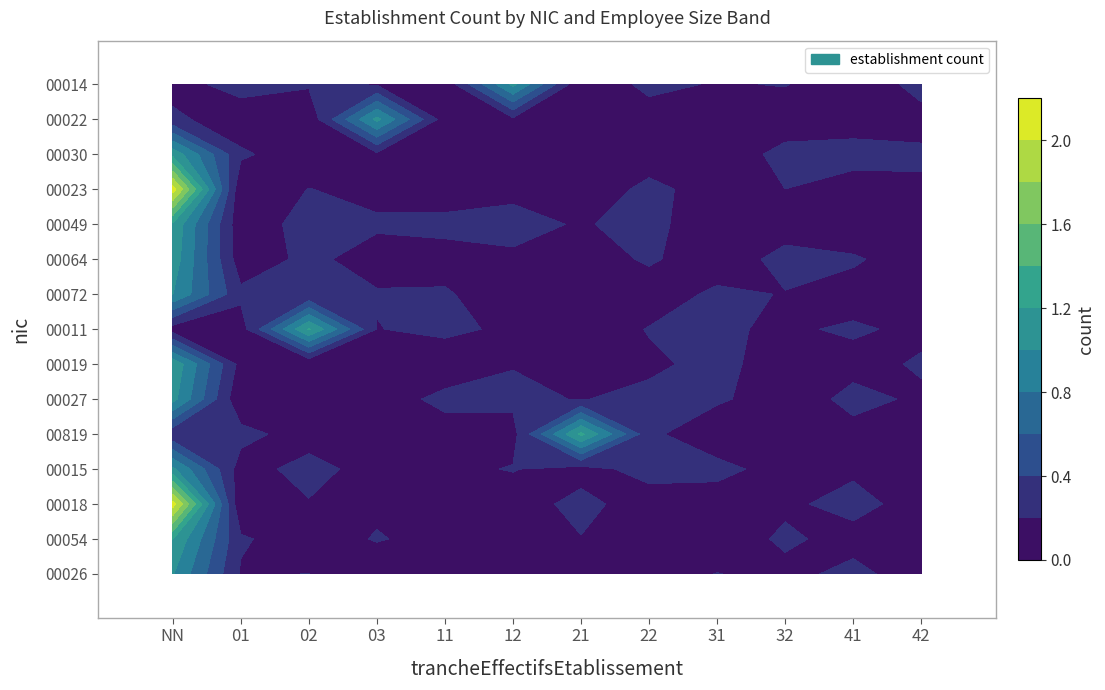

Is the value of 00064 at 42 greater than the value of 00023 at 12?

No